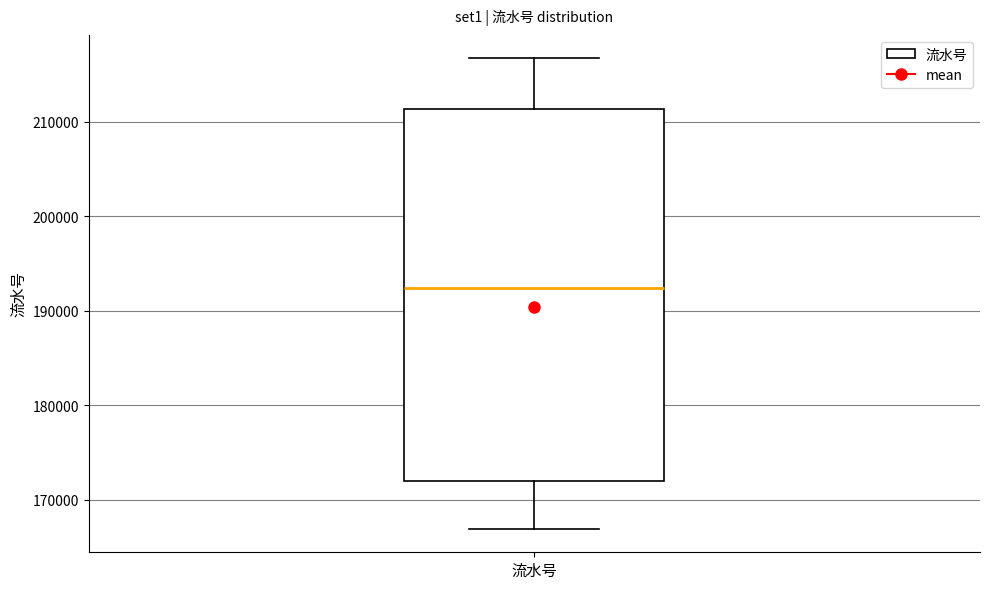

Transcribe this box plot: give where the median line is, the range the box spans, and where the two whiskers end, as read against the y-axis. The values are not printed on the chart, so give them approximately, as read against the axis.

median 192000, box 172000 to 211000, whiskers 167000 to 217000